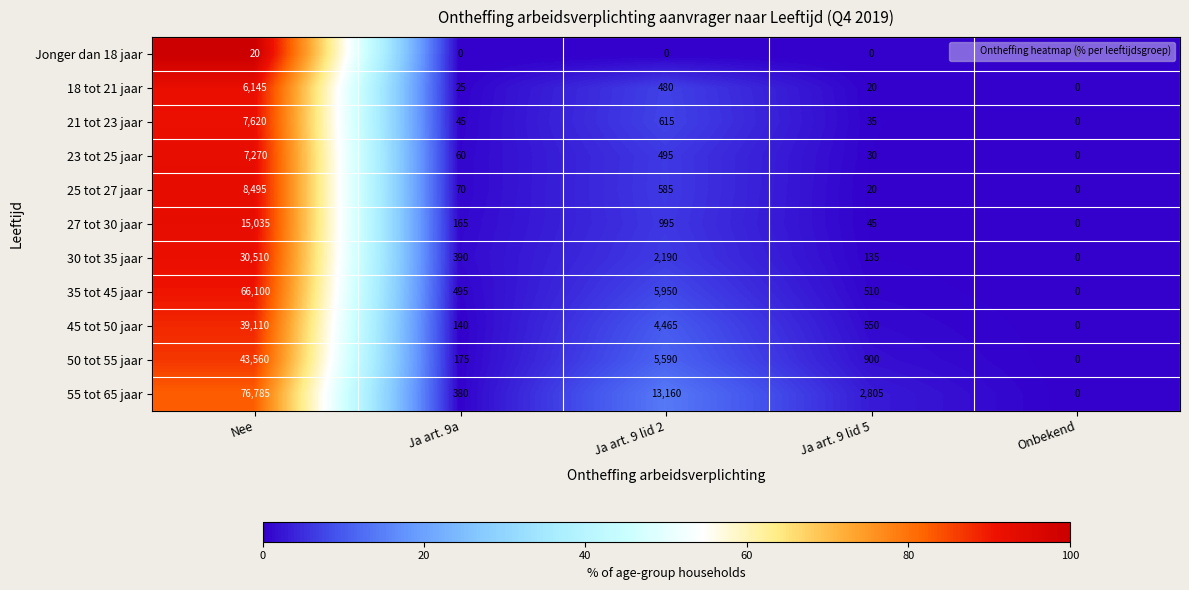

At which label does 30 tot 35 jaar first exceed 390?

Nee